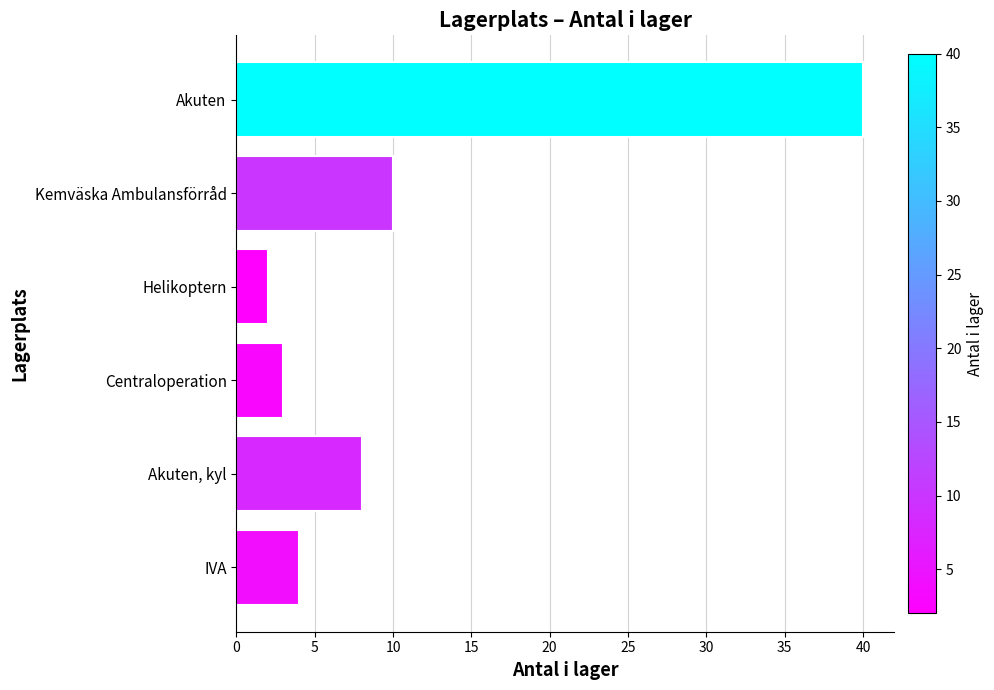

Does the chart contain any negative values?

No